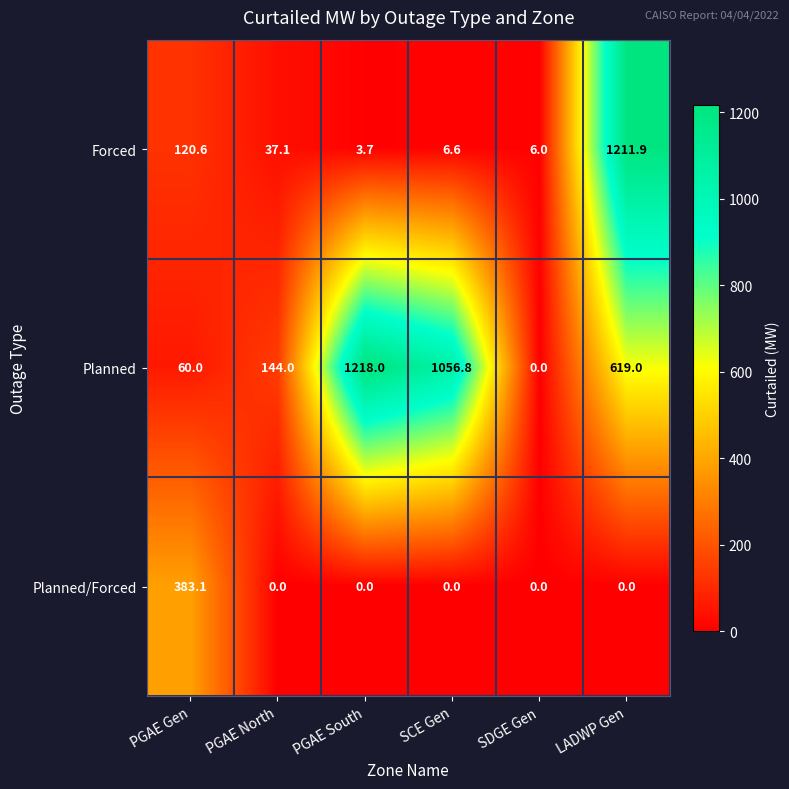

Reading left to right, list all the values displayed in this chart.

Forced: 120.6	37.1	3.7	6.6	6.0	1211.9
Planned: 60.0	144.0	1218.0	1056.8	0.0	619.0
Planned/Forced: 383.1	0.0	0.0	0.0	0.0	0.0